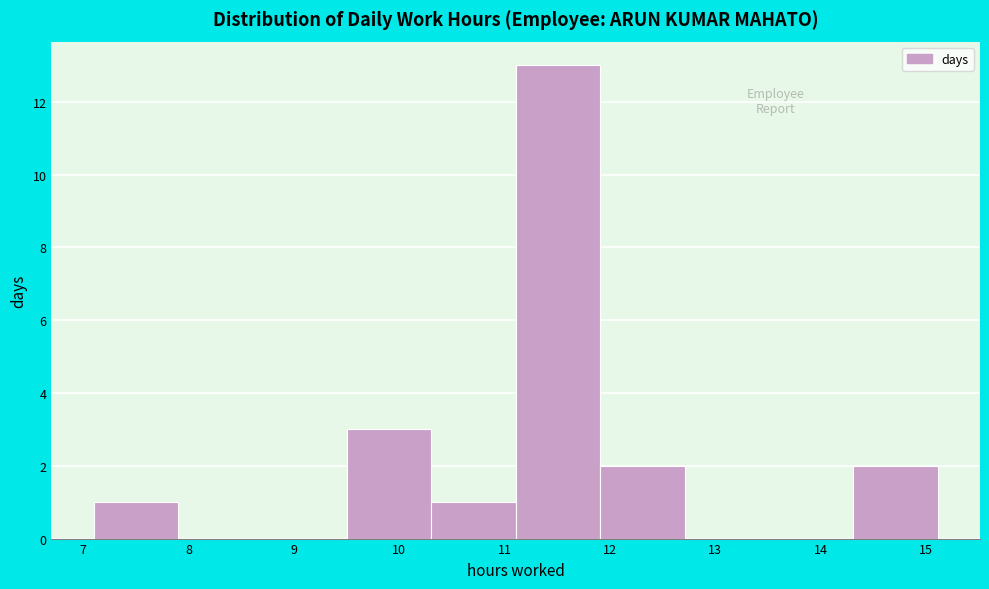

Reading left to right, transcribe this chart: for each bar, give the range it covers on the x-axis and its height. Neither the bar edges nor the heights are printed on the chart, so give them approximately, as read against the axes.

7.1 to 7.9: 1
7.9 to 8.7: 0
8.7 to 9.5: 0
9.5 to 10.3: 3
10.3 to 11.1: 1
11.1 to 11.9: 13
11.9 to 12.7: 2
12.7 to 13.5: 0
13.5 to 14.3: 0
14.3 to 15.1: 2